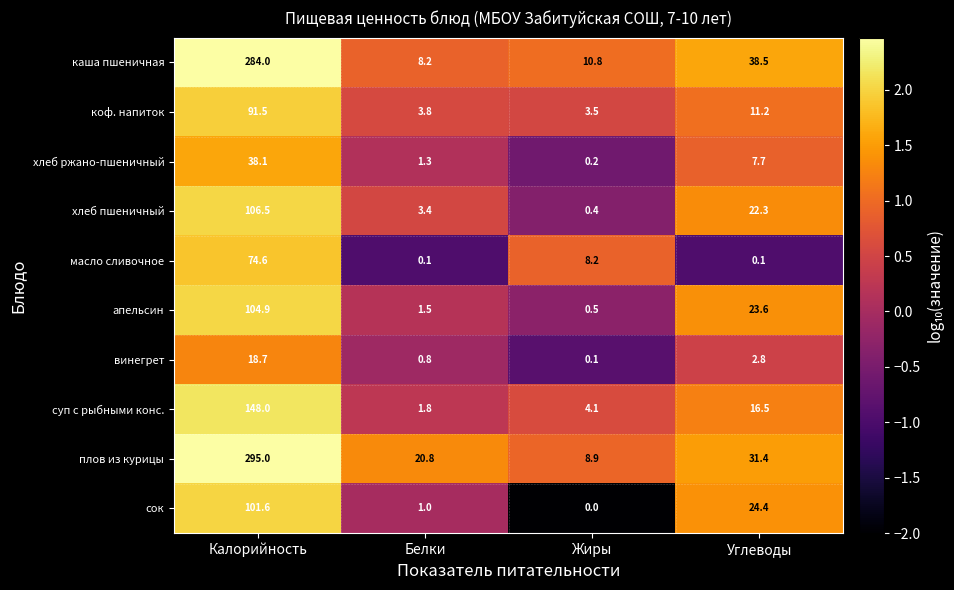

At which label is суп с рыбными конс. closest to 74?

Углеводы